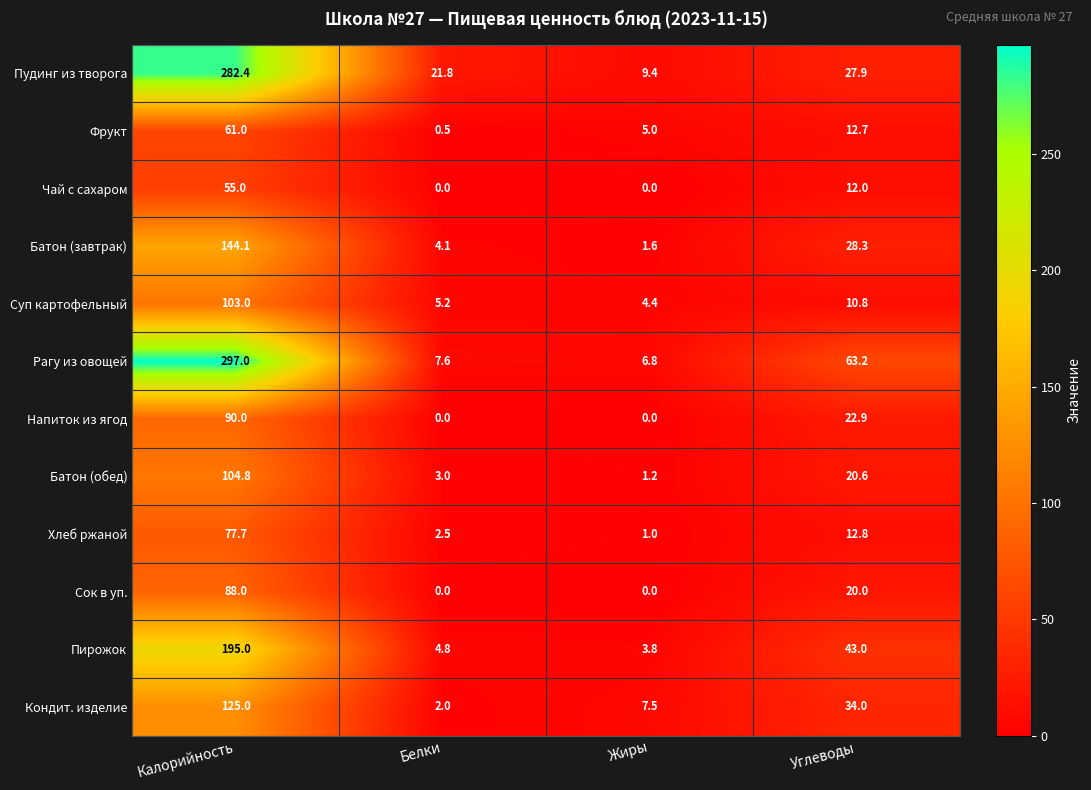

What is the sum of the Фрукт values at Калорийность and Жиры?

66.0